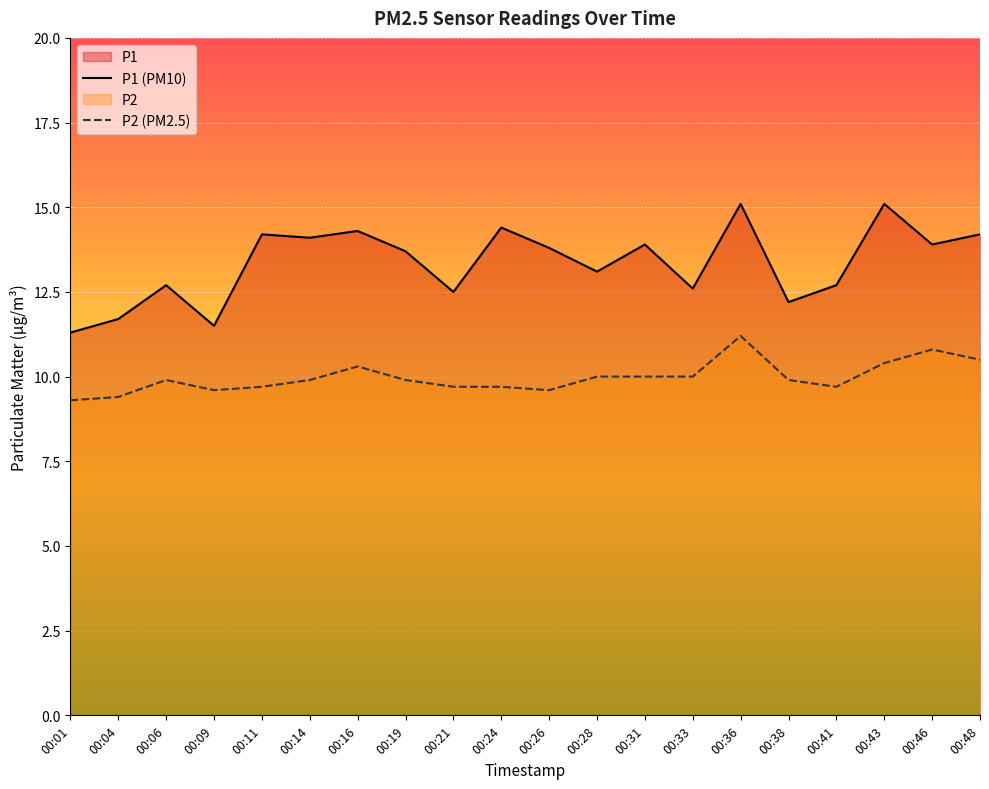

At which category is the sum across all series the highest?

00:36